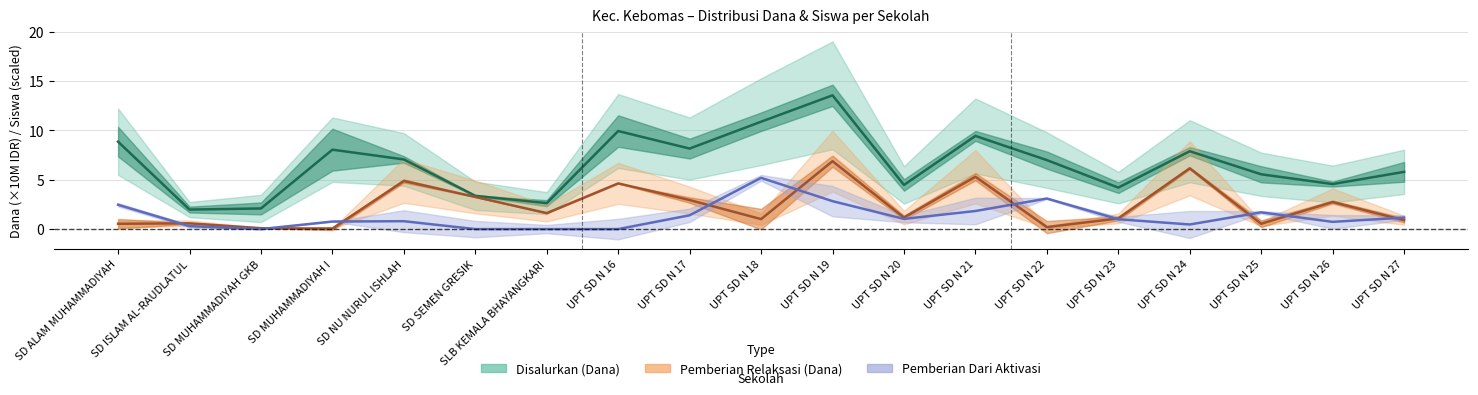

How many positive values does the Pemberian Dari Aktivasi series have?

15